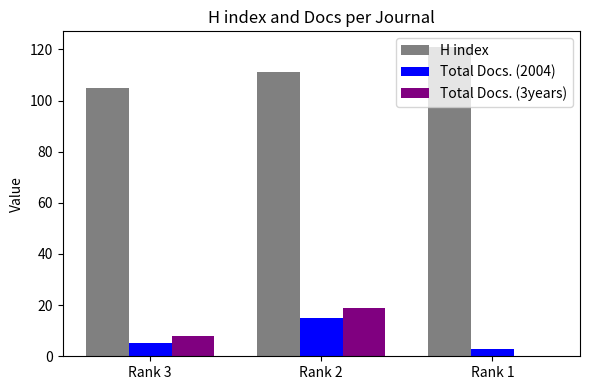

What are all the series names shown in the legend?

H index, Total Docs. (2004), Total Docs. (3years)